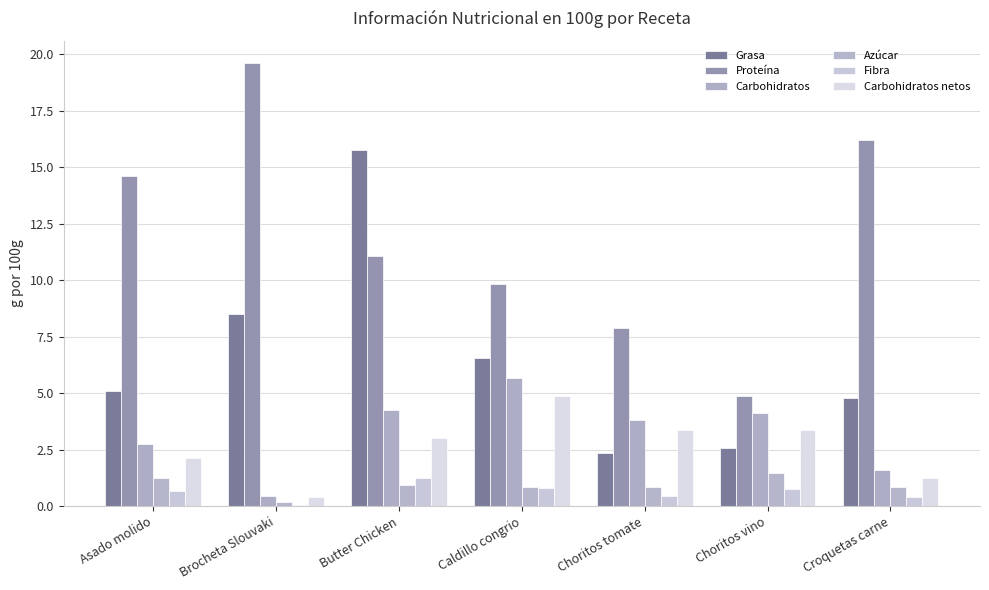

How many groups of bars are there?

7